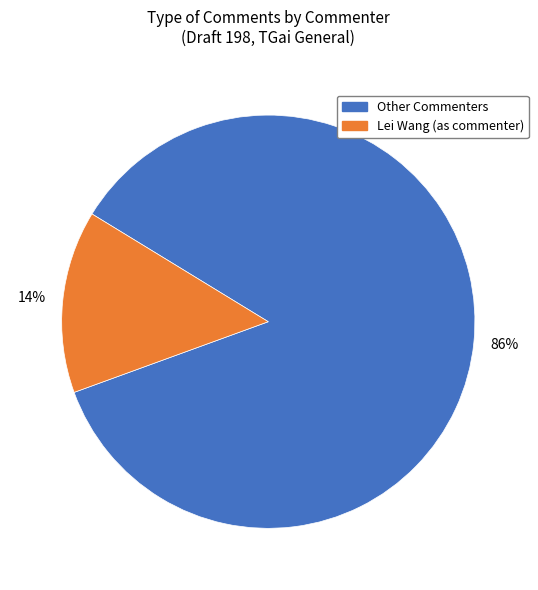

To the nearest percent, what is the average slice percentage?

50%